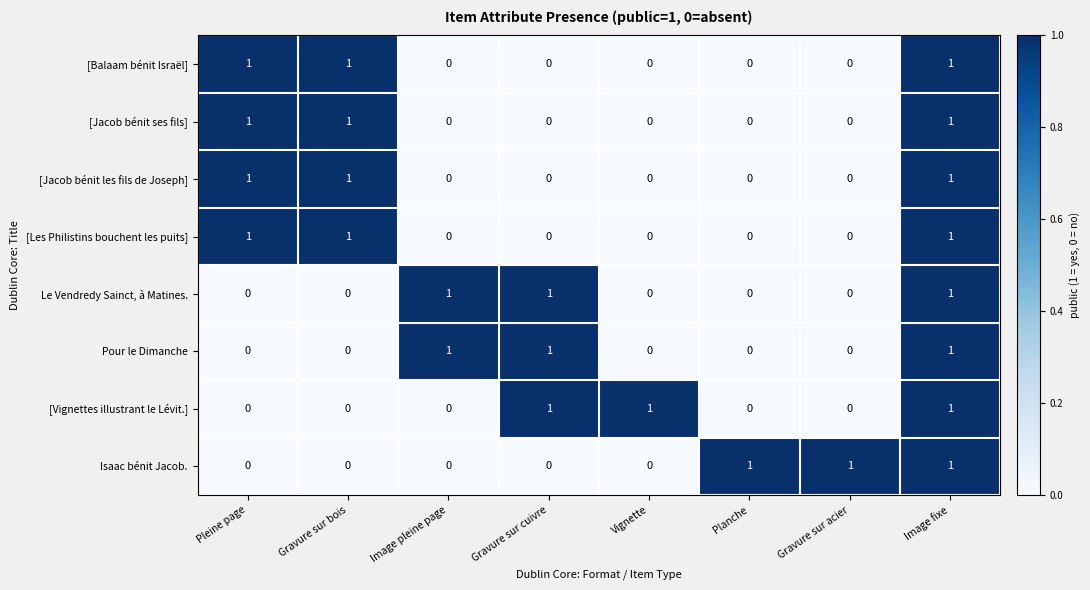

How many distinct data groups are displayed?

8